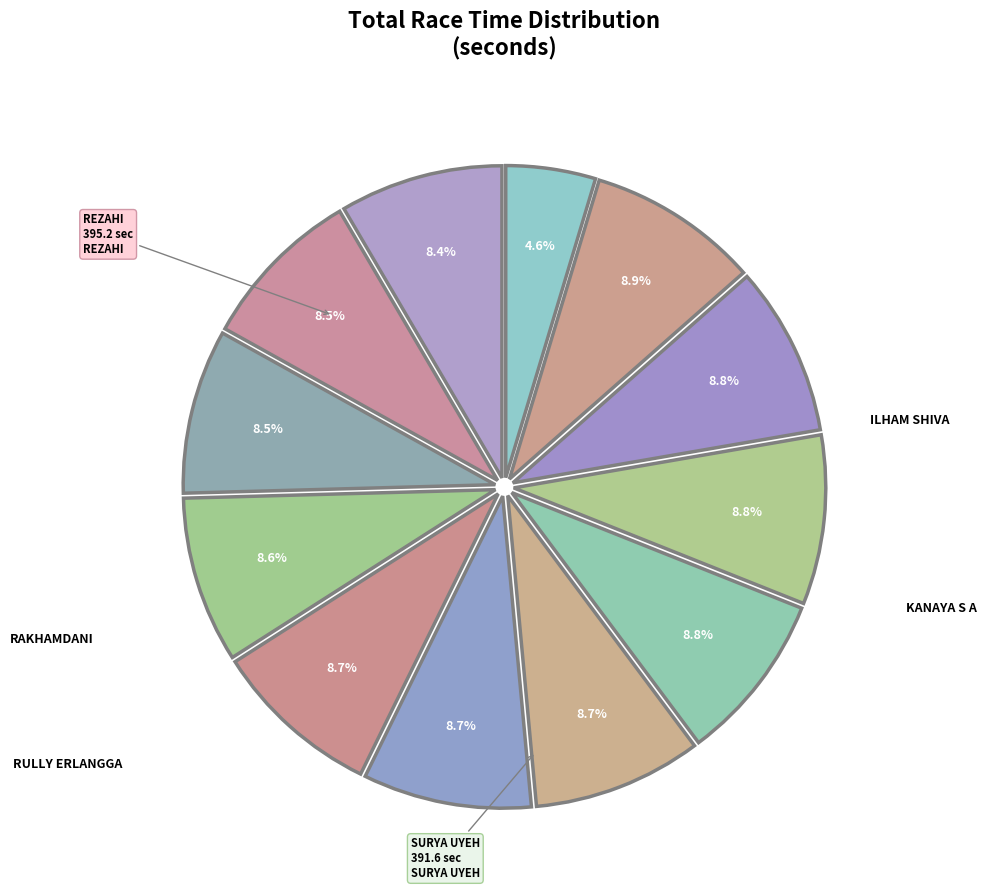

Count the number of slices in the pie.

12